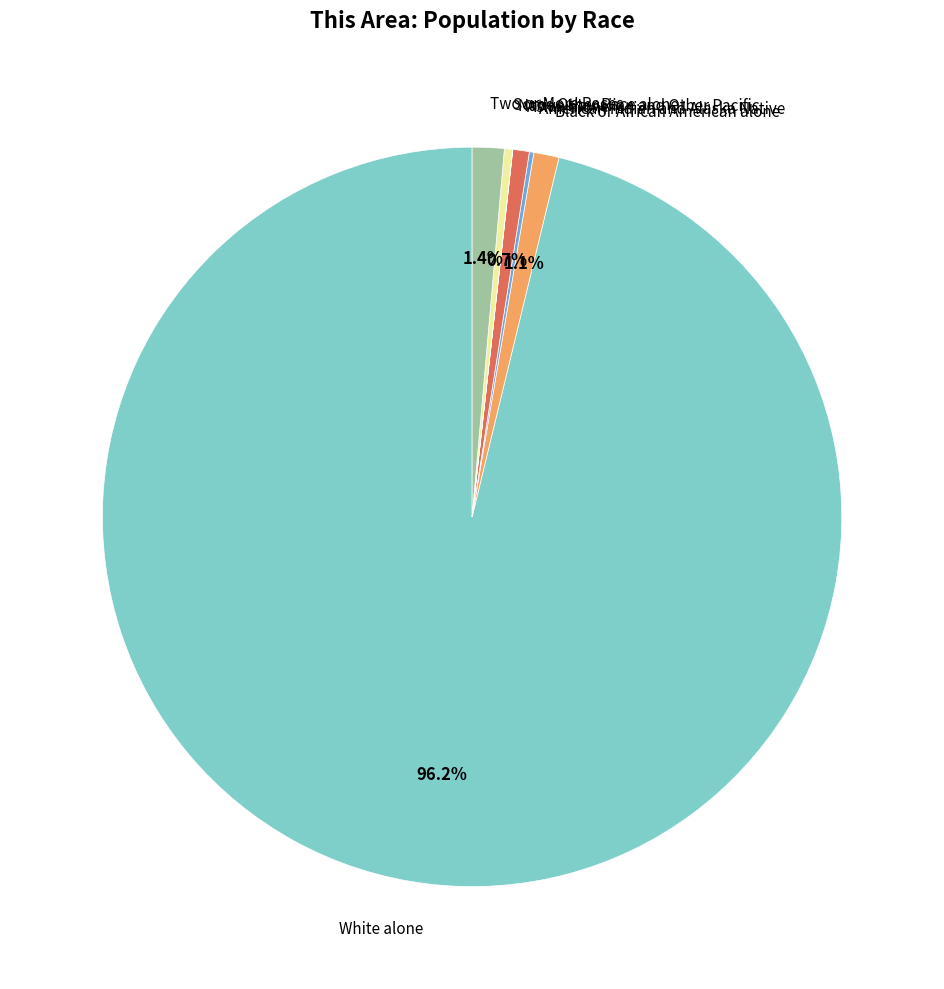

To the nearest percent, what is the difference between the largest and smallest slice percentages?

96%